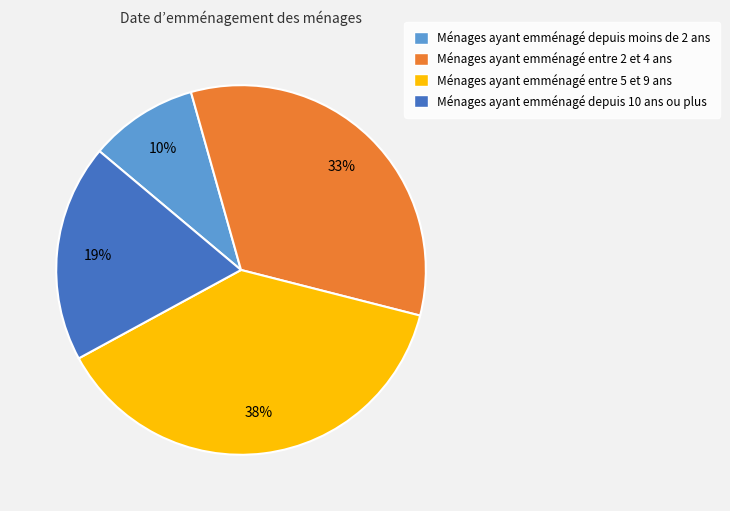

To the nearest percent, what percentage of the pie is Ménages ayant emménagé entre 5 et 9 ans?

38%